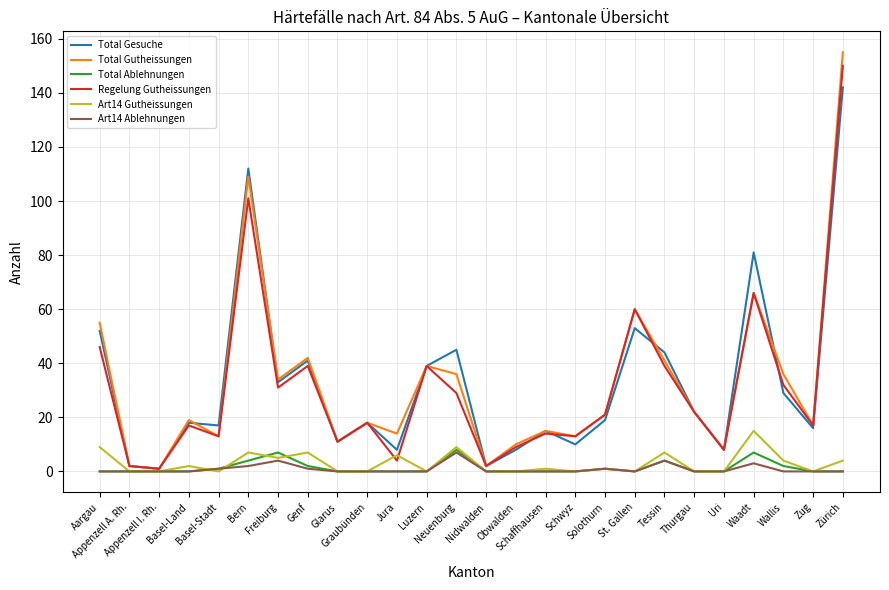

Which series has the largest range (max minus min)?

Total Gutheissungen